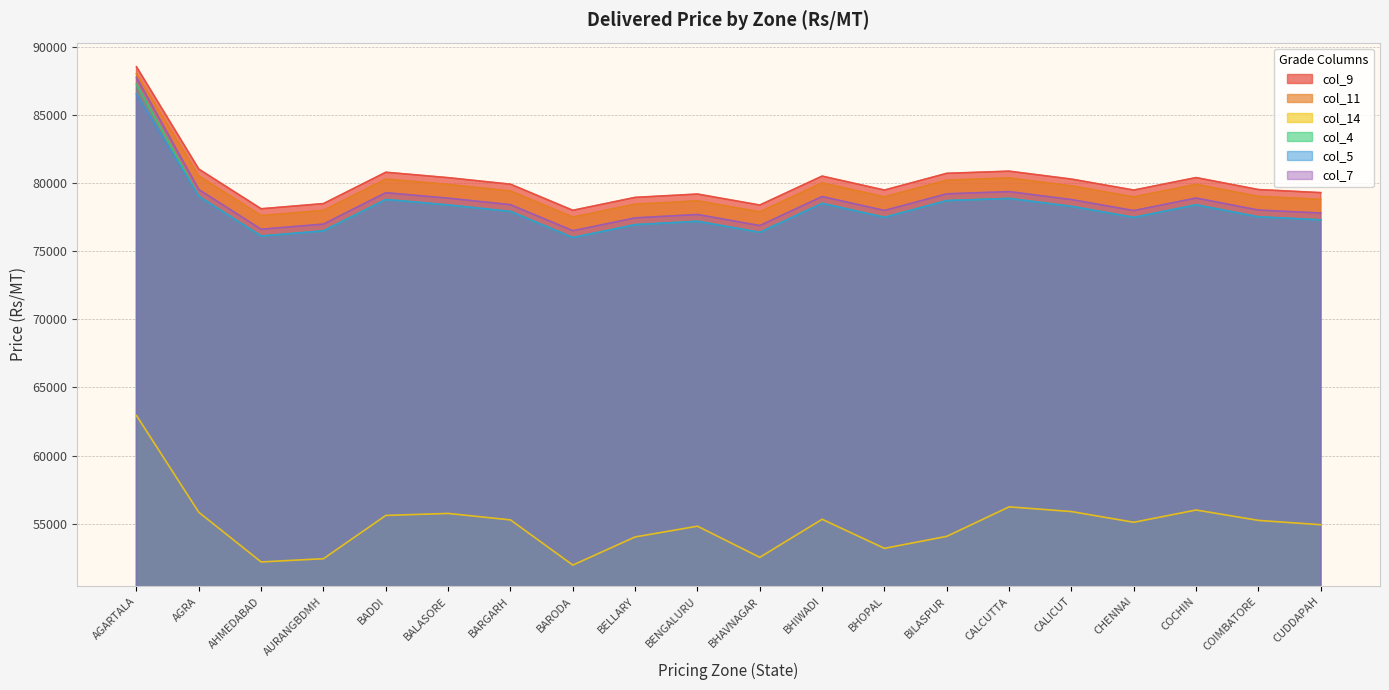

At which label is col_14 closest to 57456?

CALCUTTA